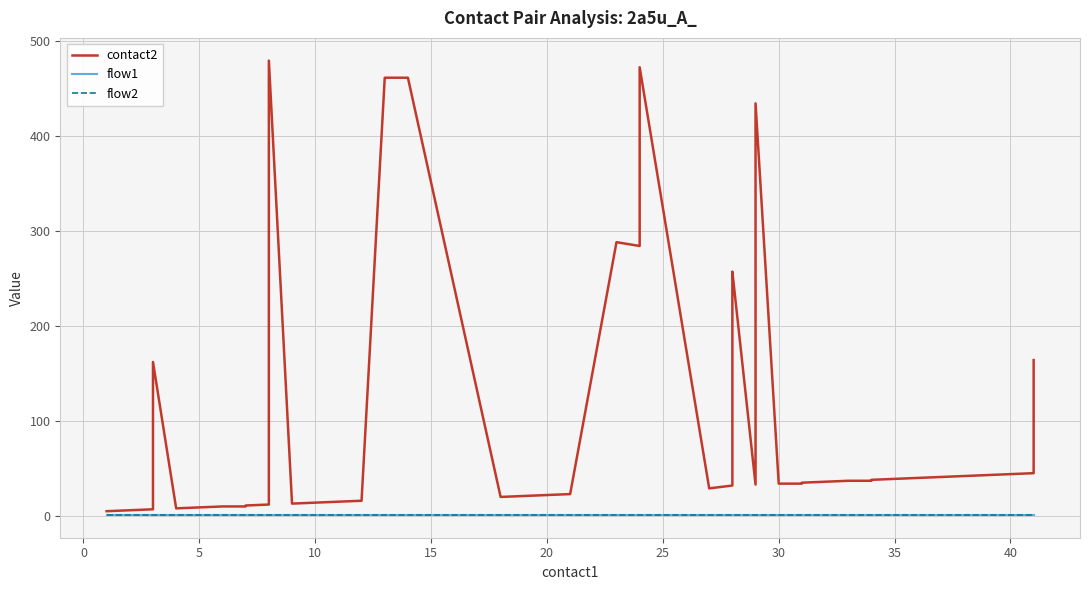

What is the smallest value displayed?

1